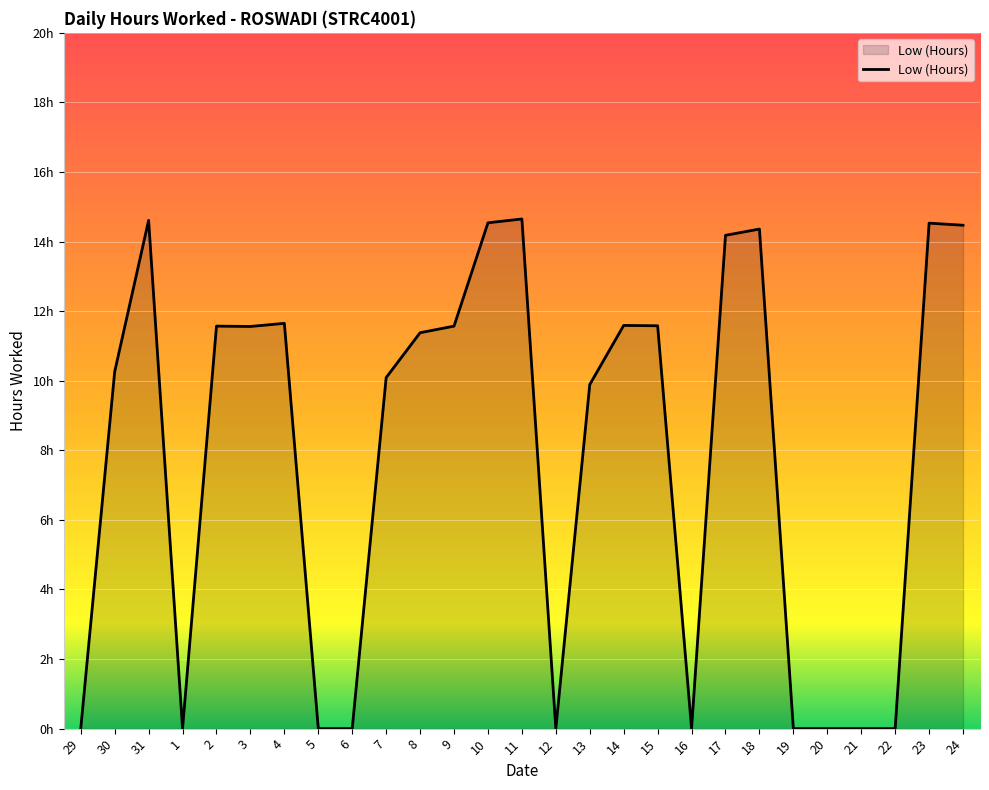

Where is the data nearest to the value 7?

13